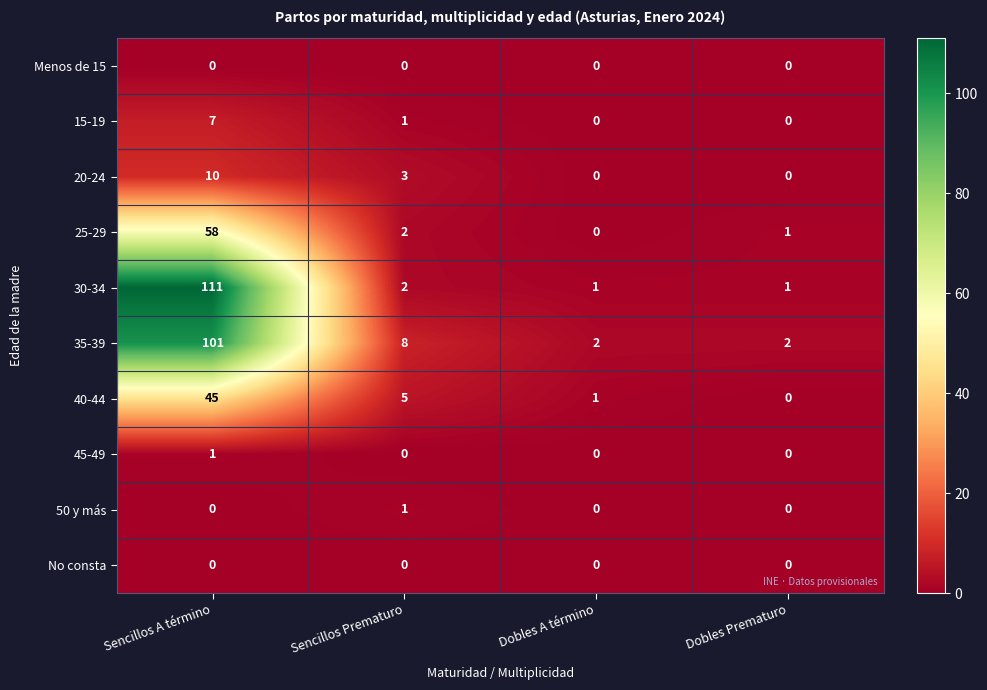

How many series are shown in this chart?

10